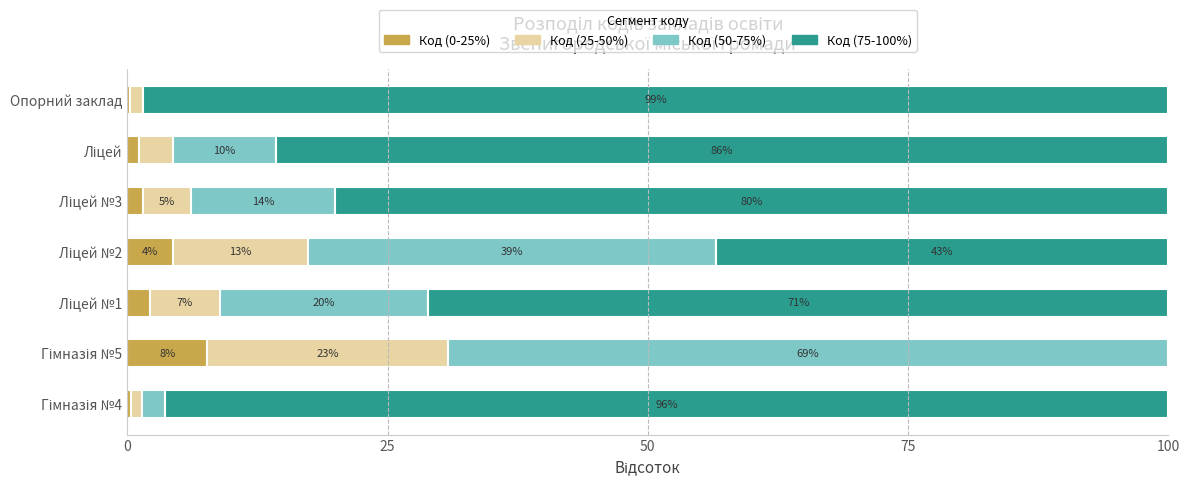

What is the highest value of the Код (0-25%) series?

7.7